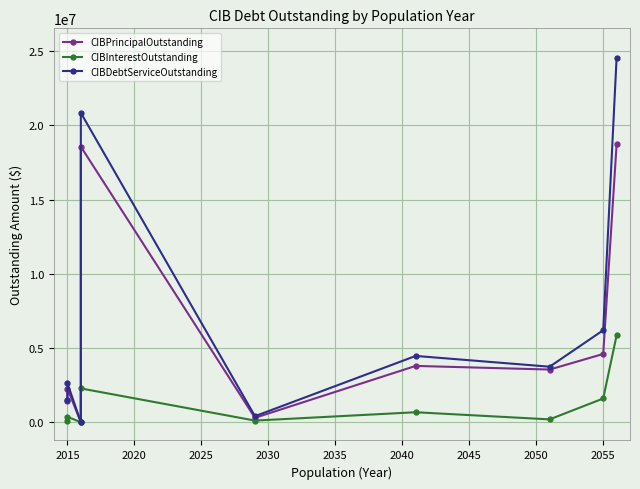

What is the difference between the maximum and second lowest values in the CIBDebtServiceOutstanding series?

24173078.2